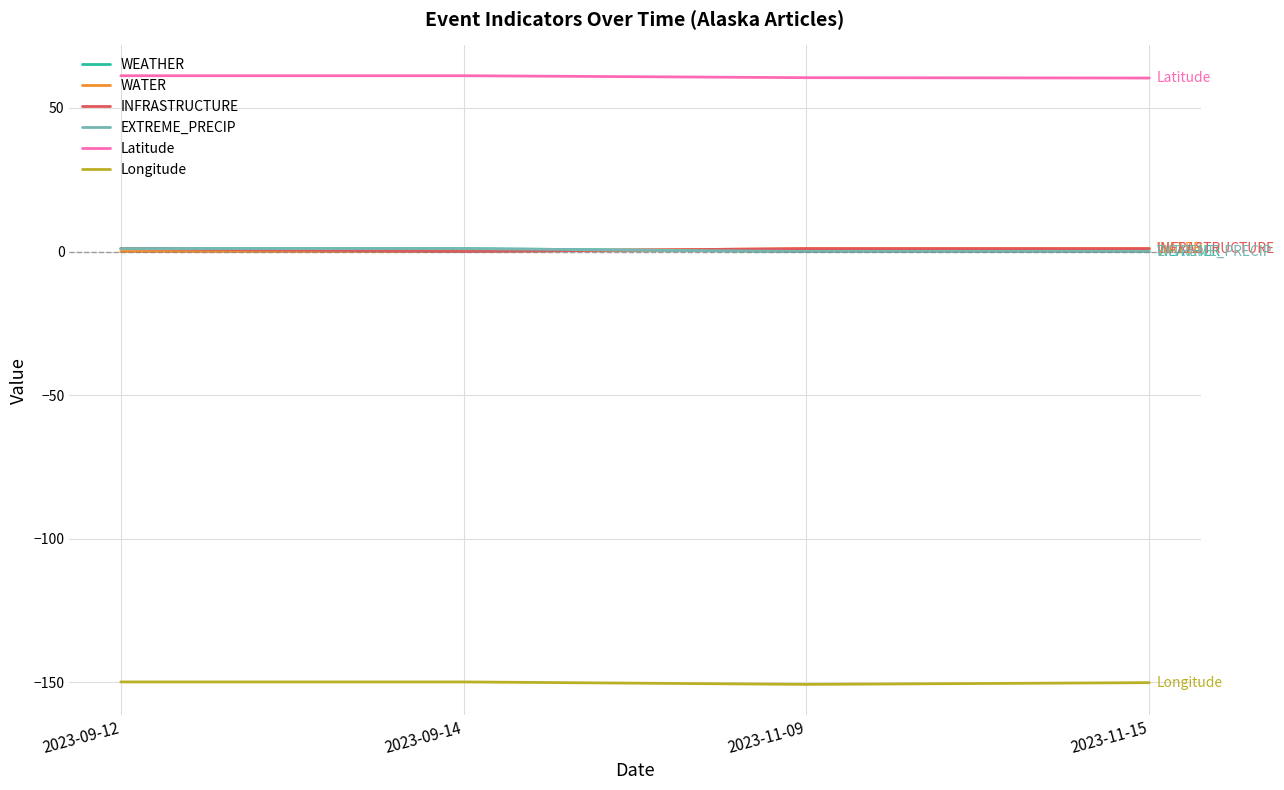

Does the chart have visible grid lines?

Yes